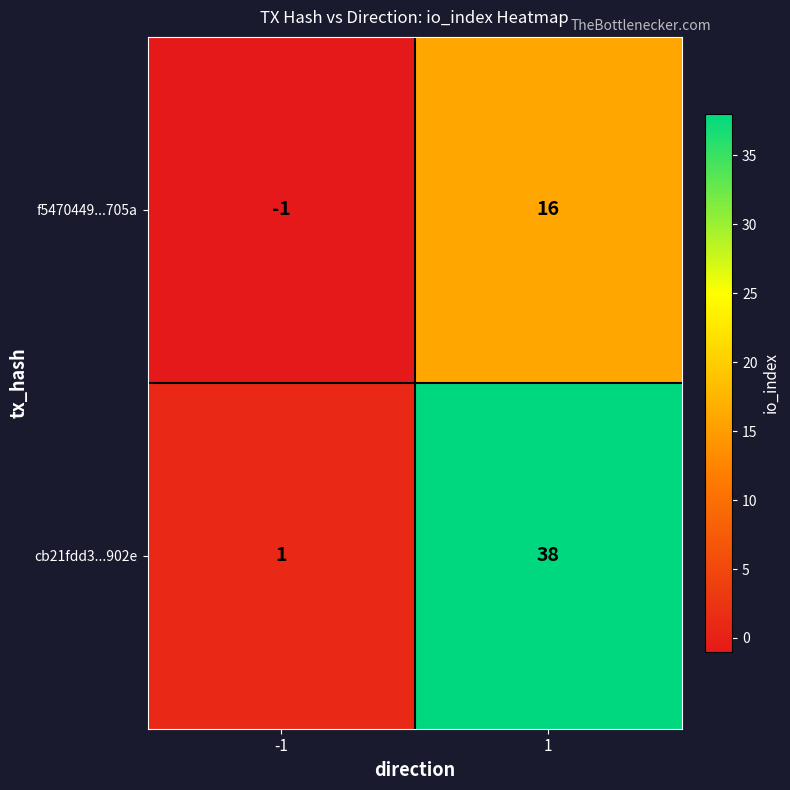

True or false: cb21fdd3...902e has a value of 38 at 1.

True